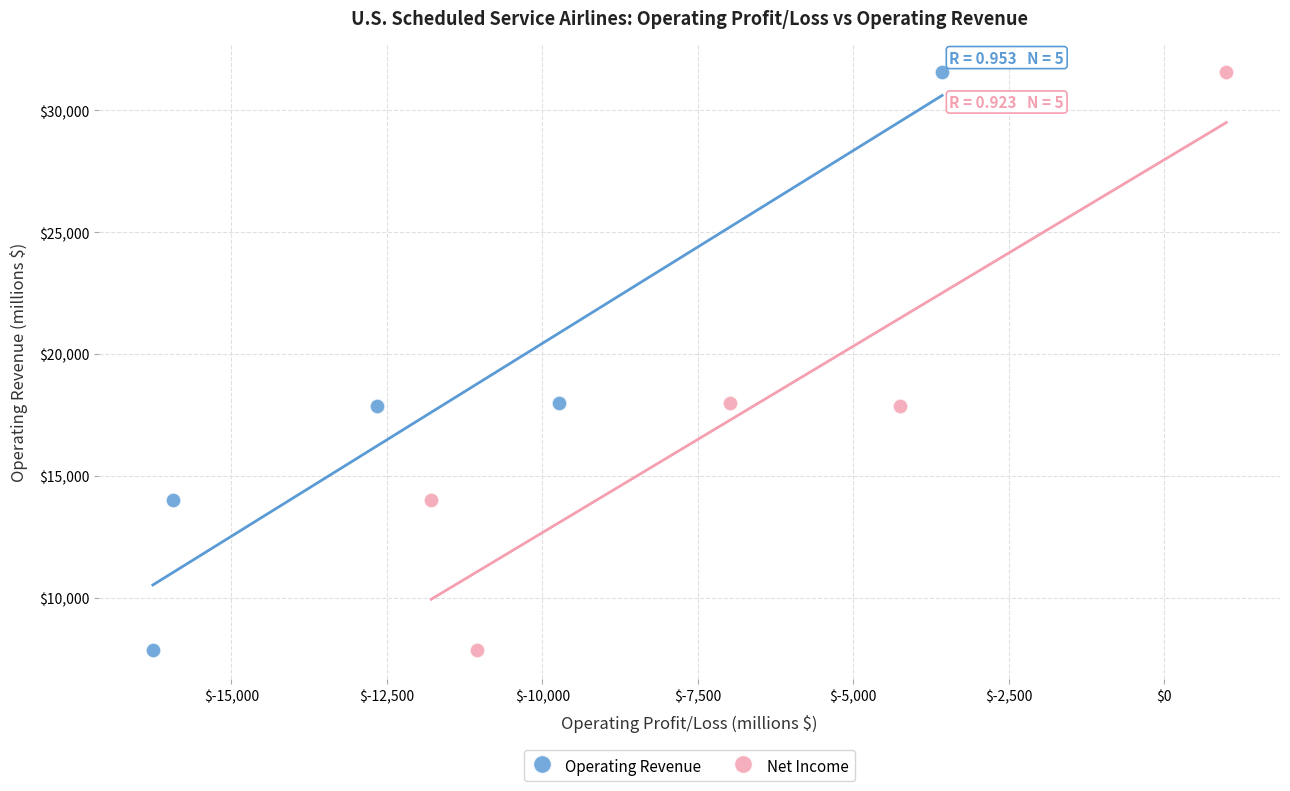

What are all the series names shown in the legend?

Operating Revenue, Net Income